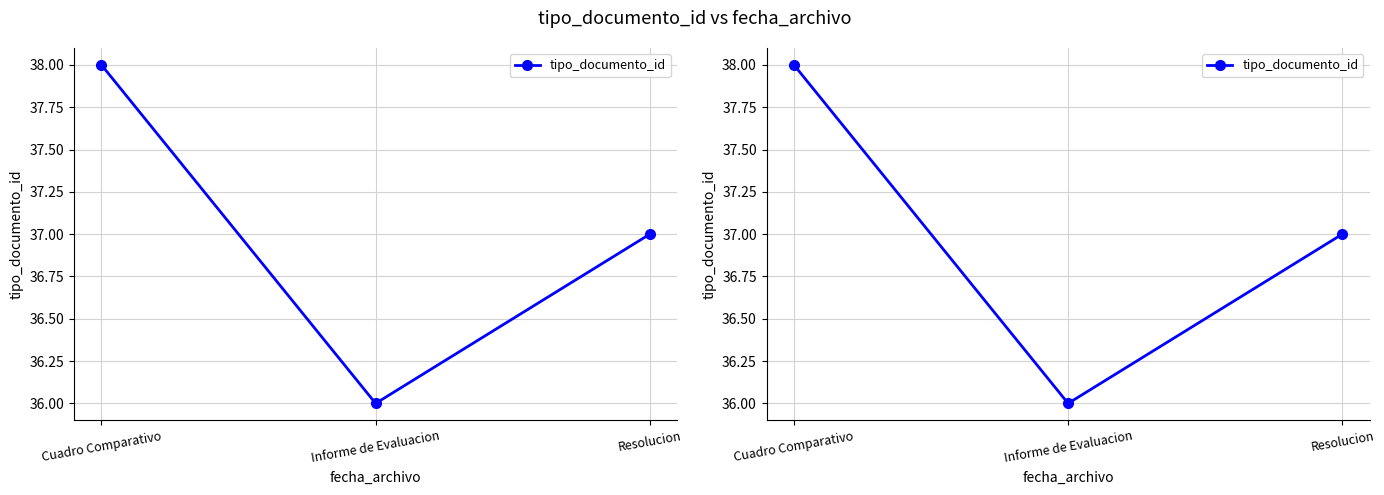

The chart shows a value of 54 at Informe de Evaluacion. True or false?

False